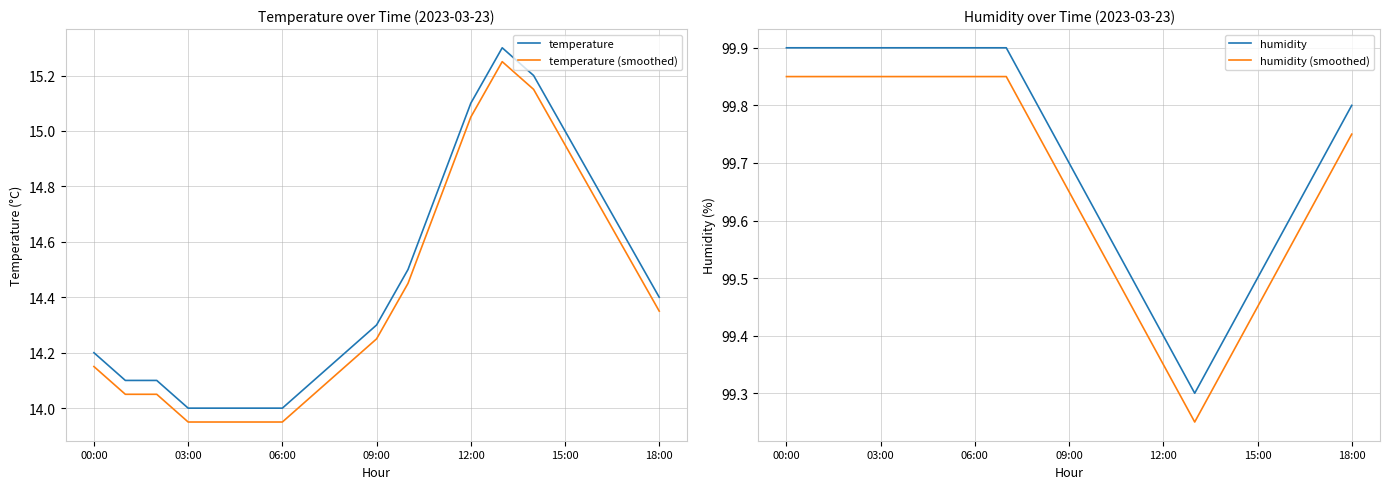

Which label corresponds to the largest value in the chart?

00:00